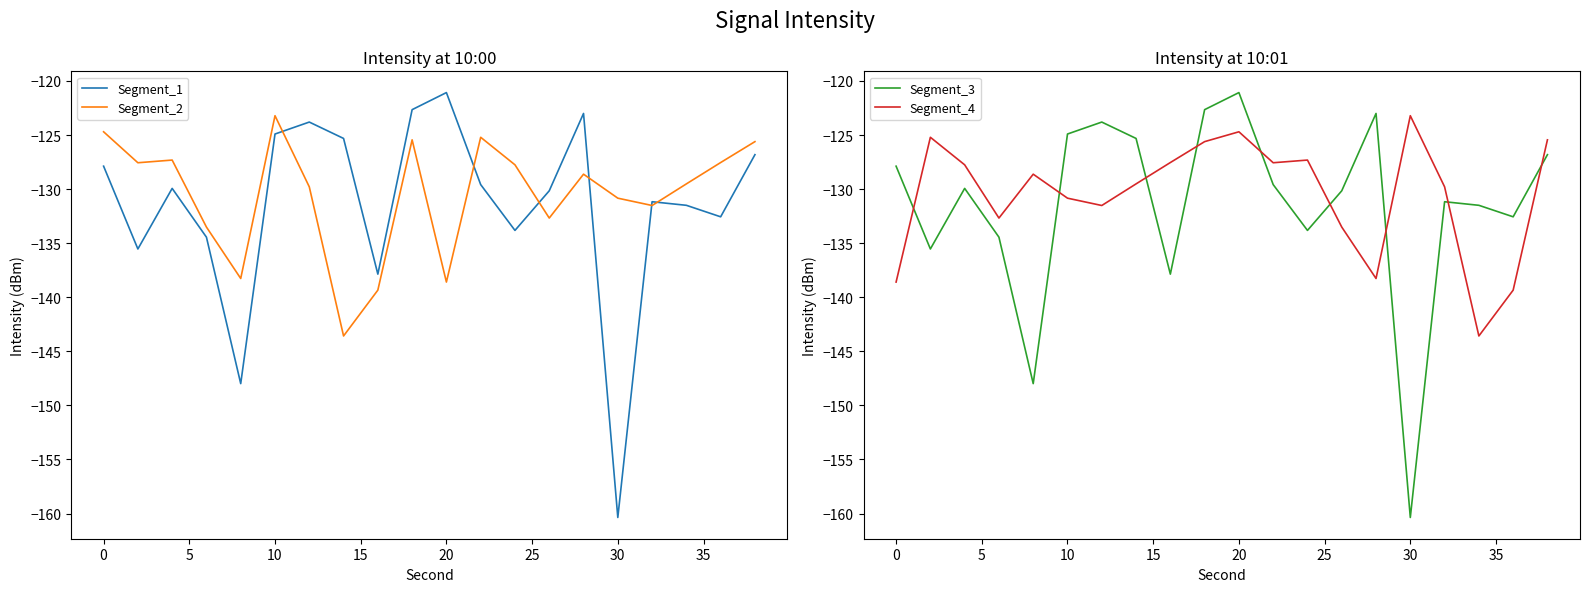

Which series has the widest spread of values?

Segment_1